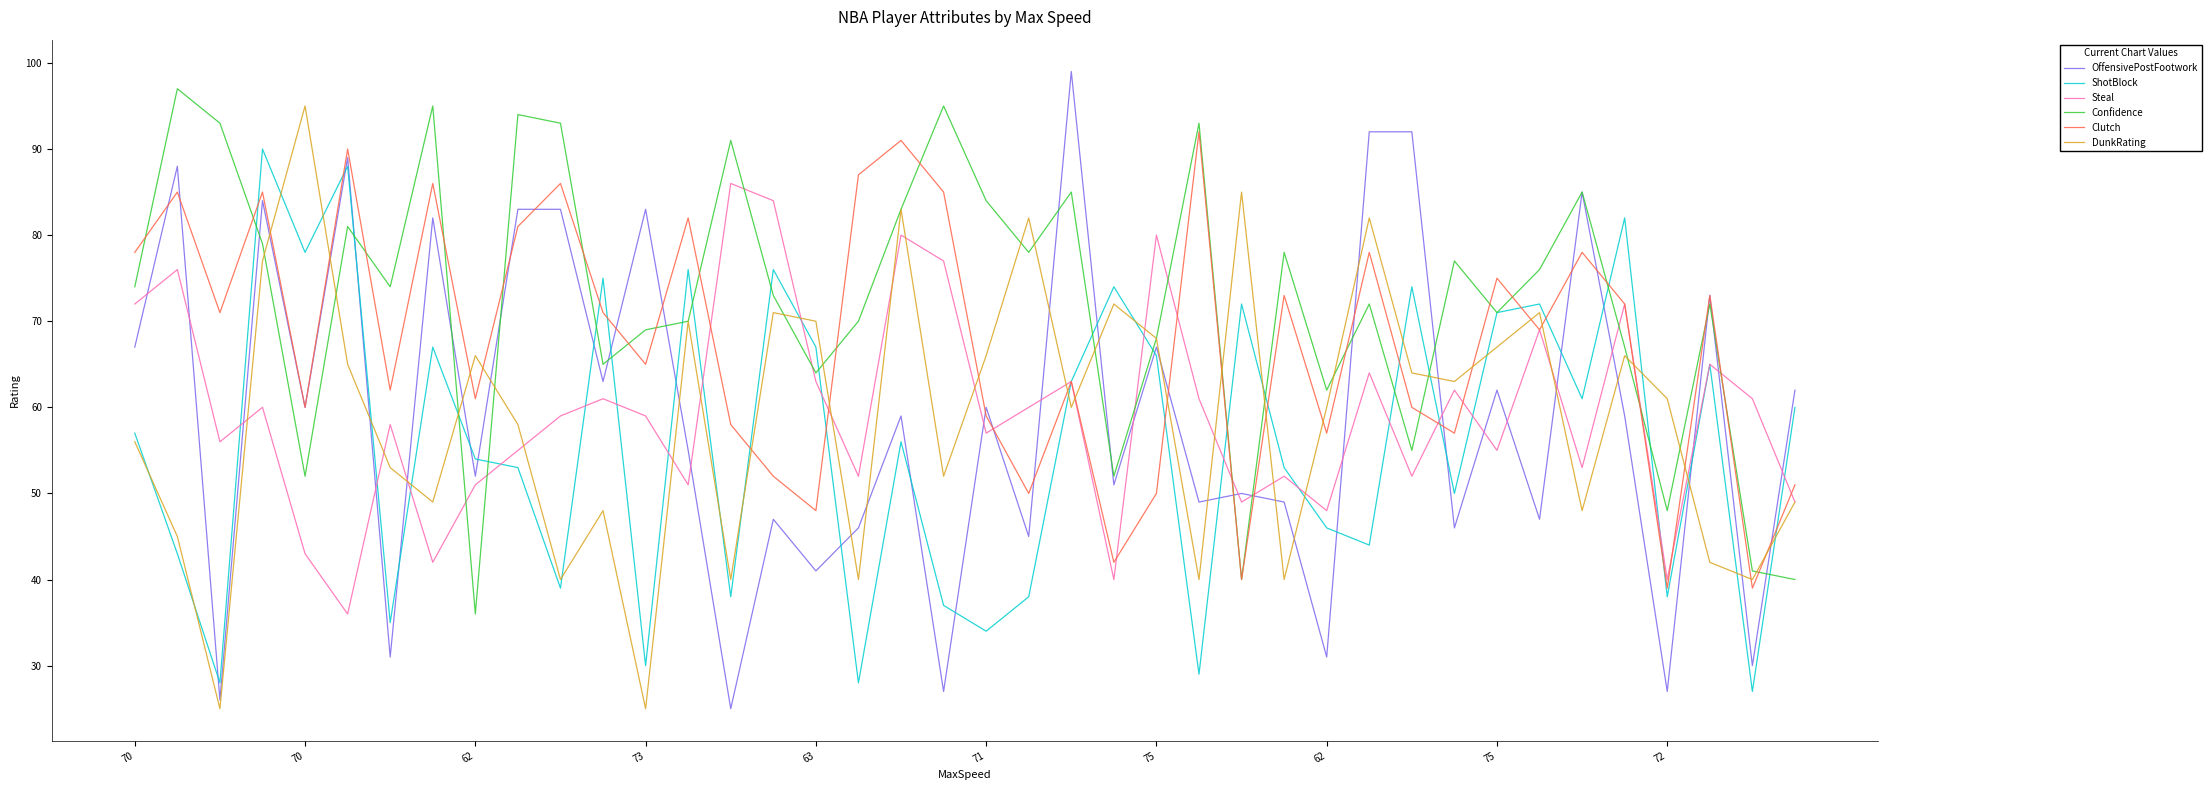

What is the smallest value displayed?

25